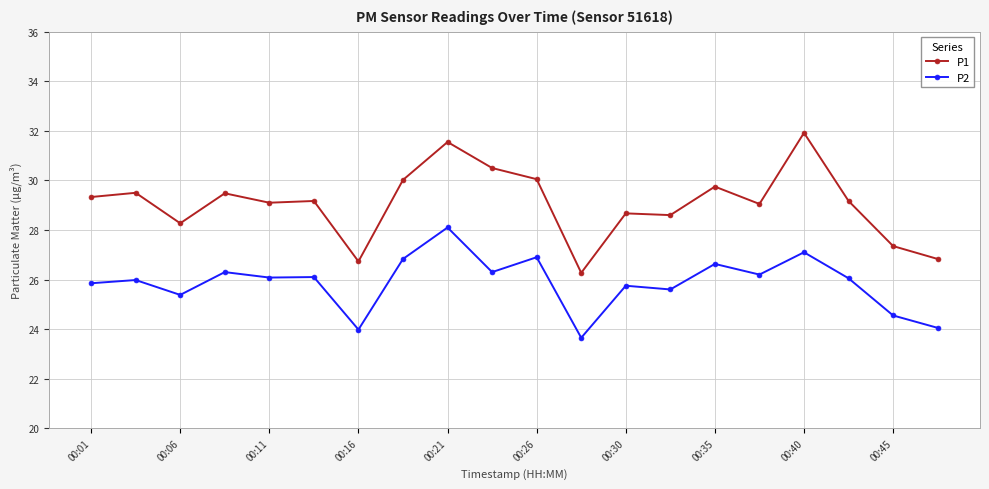

Count the number of data series in this chart.

2